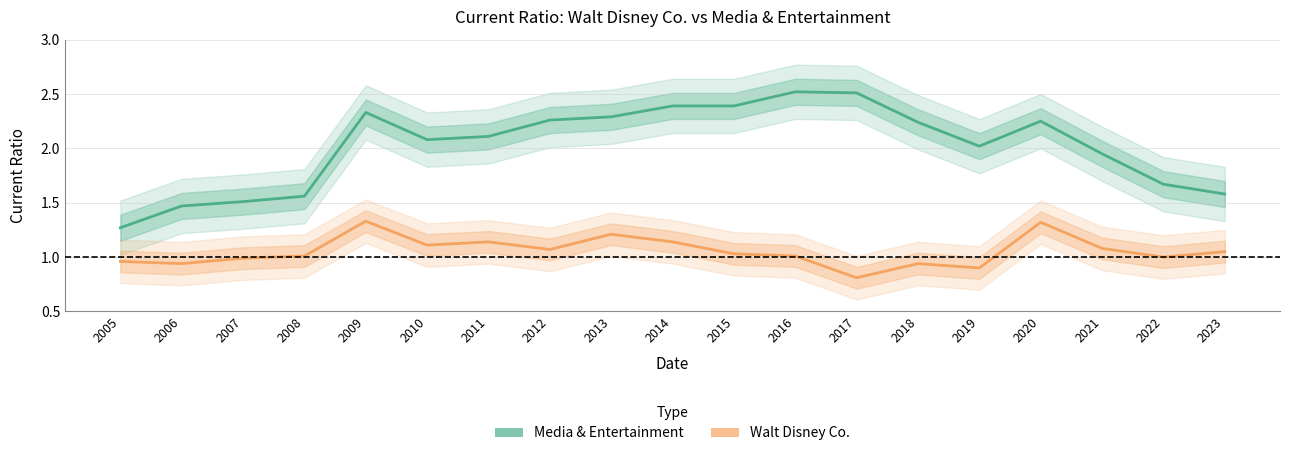

What is the value of the Walt Disney Co. point at the 19th from the left?

1.1